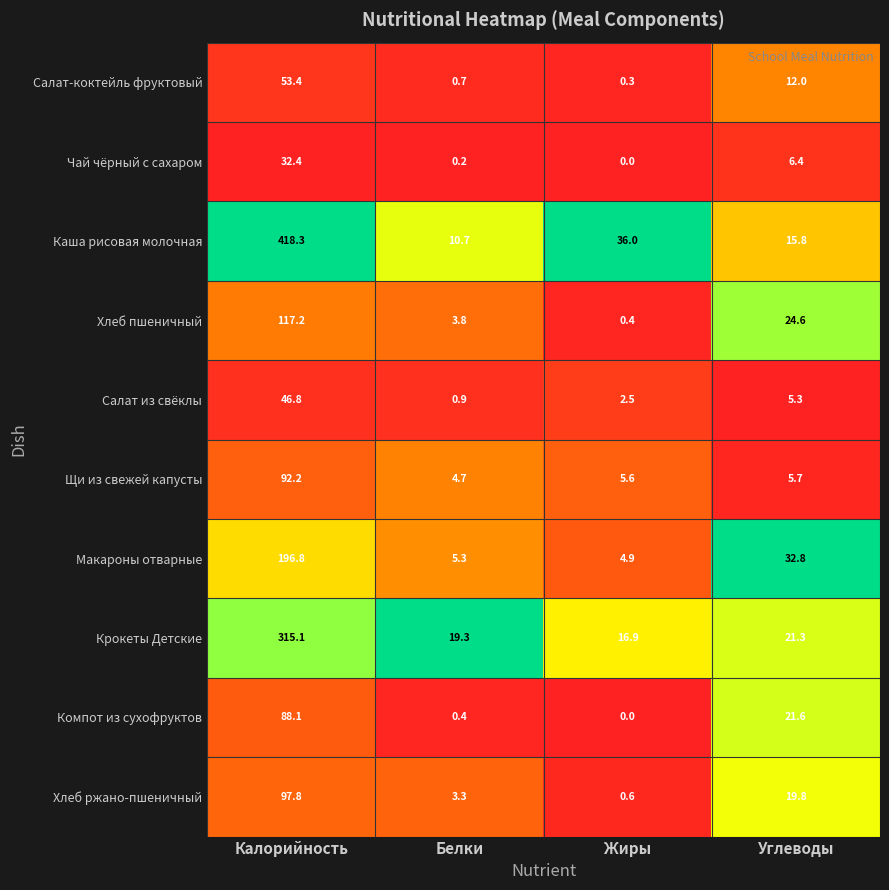

The value of Каша рисовая молочная at Жиры is 55.3. True or false?

False